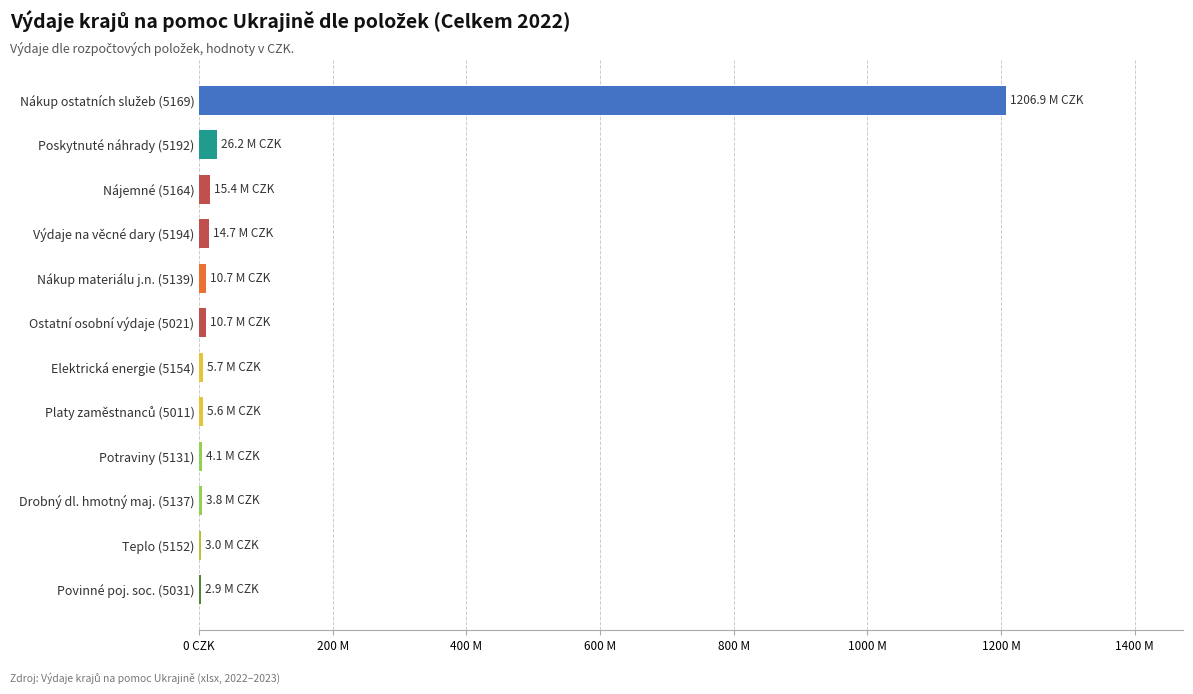

Are the bars horizontal?

Yes